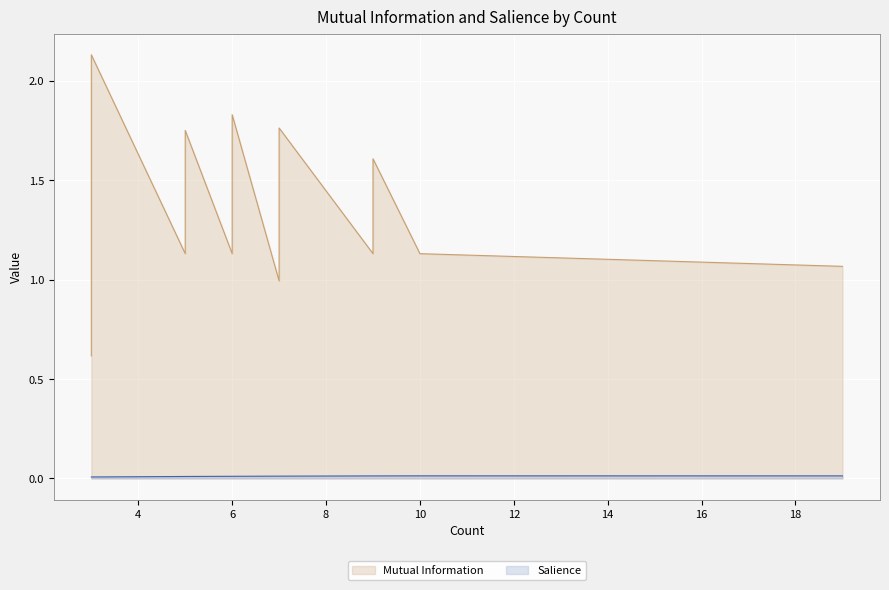

True or false: Salience and Mutual Information cross at least once.

False